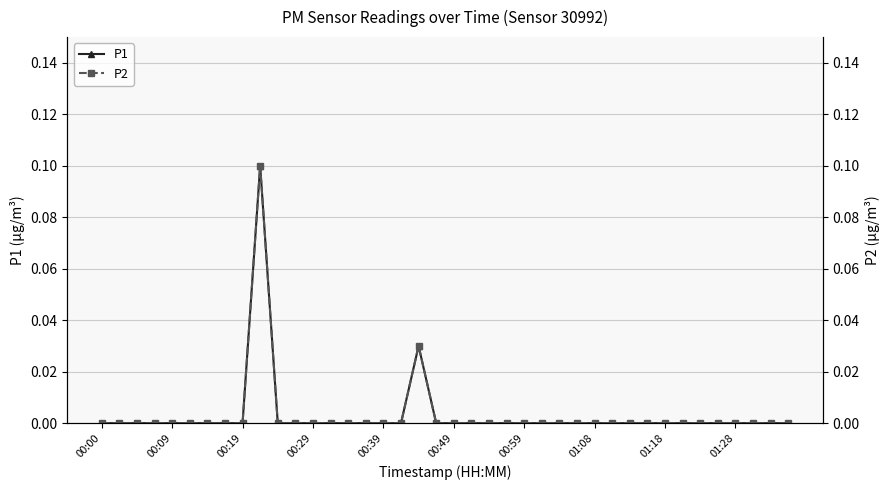

The P1 series shows 0.0 at 37. True or false?

True